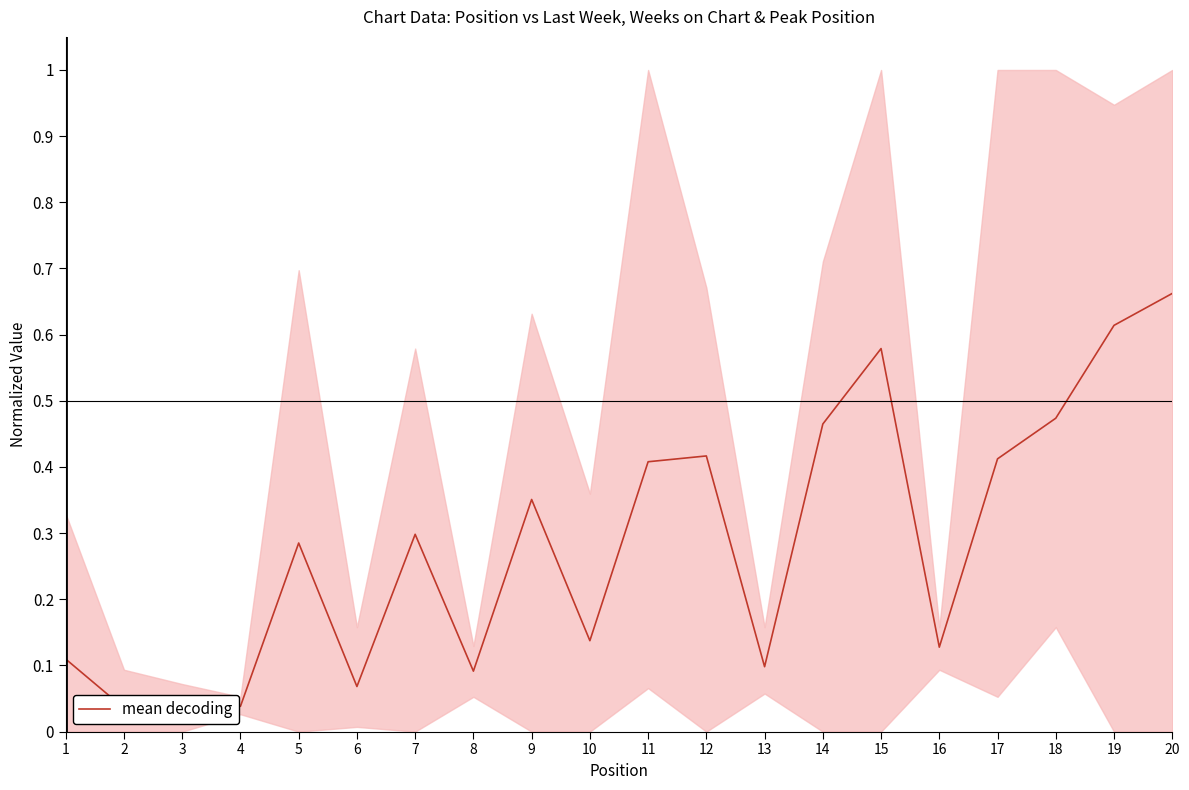

How many points are higher than both their immediate neighbors (excluding endpoints)?

5